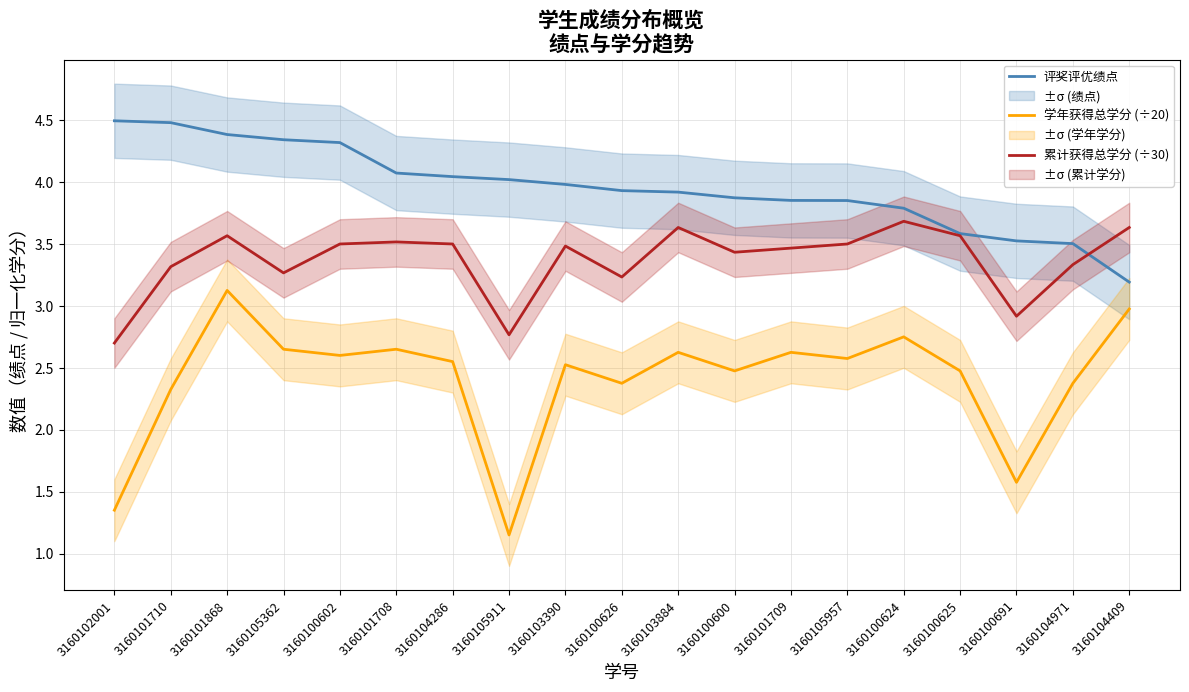

How many lines are shown in the chart?

3